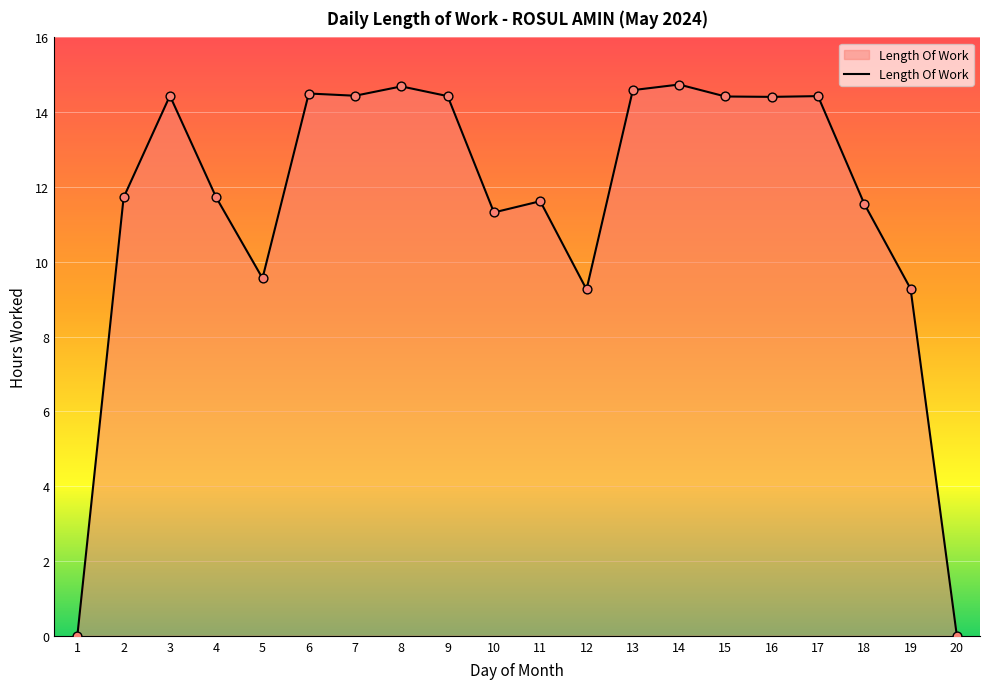

What is the ratio of the value at 2 to the value at 6?

0.8